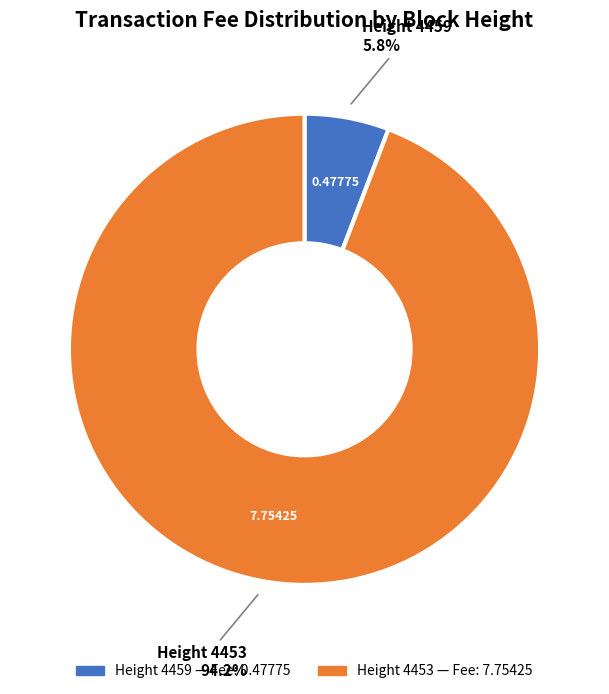

Is there a majority slice in this chart?

Yes